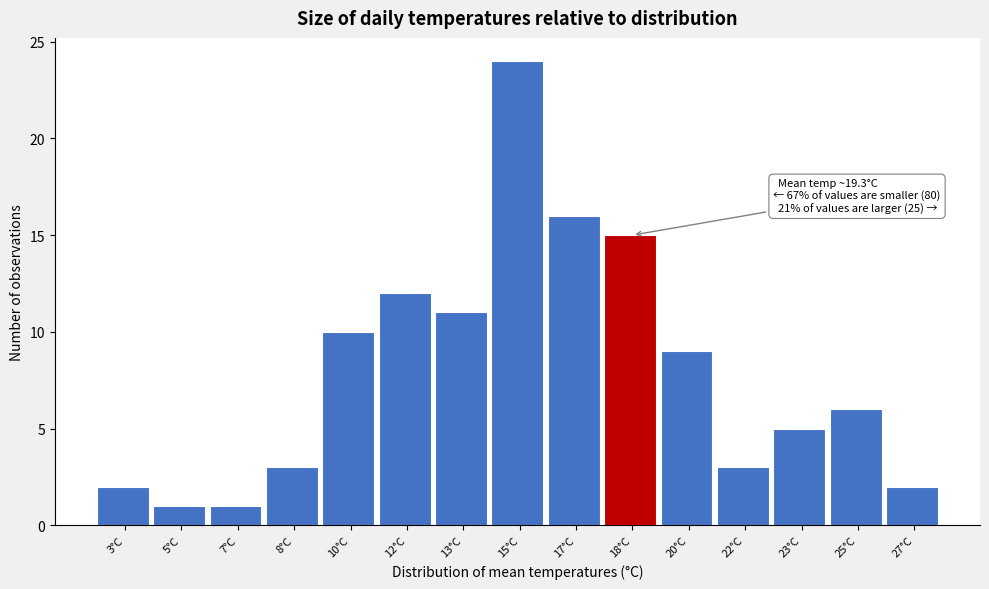

Reading left to right, transcribe all the data shown in this chart.

3°C=2	5°C=1	7°C=1	8°C=3	10°C=10	12°C=12	13°C=11	15°C=24	17°C=16	18°C=15	20°C=9	22°C=3	23°C=5	25°C=6	27°C=2